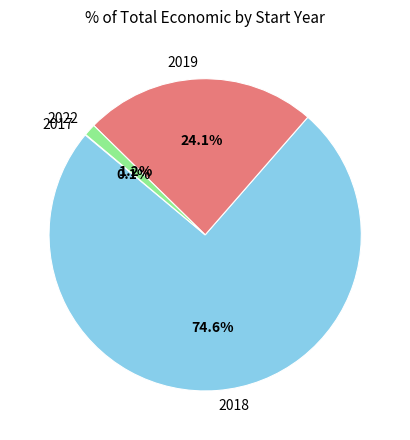

Is the sum of 2018 and 2022 greater than half?

Yes